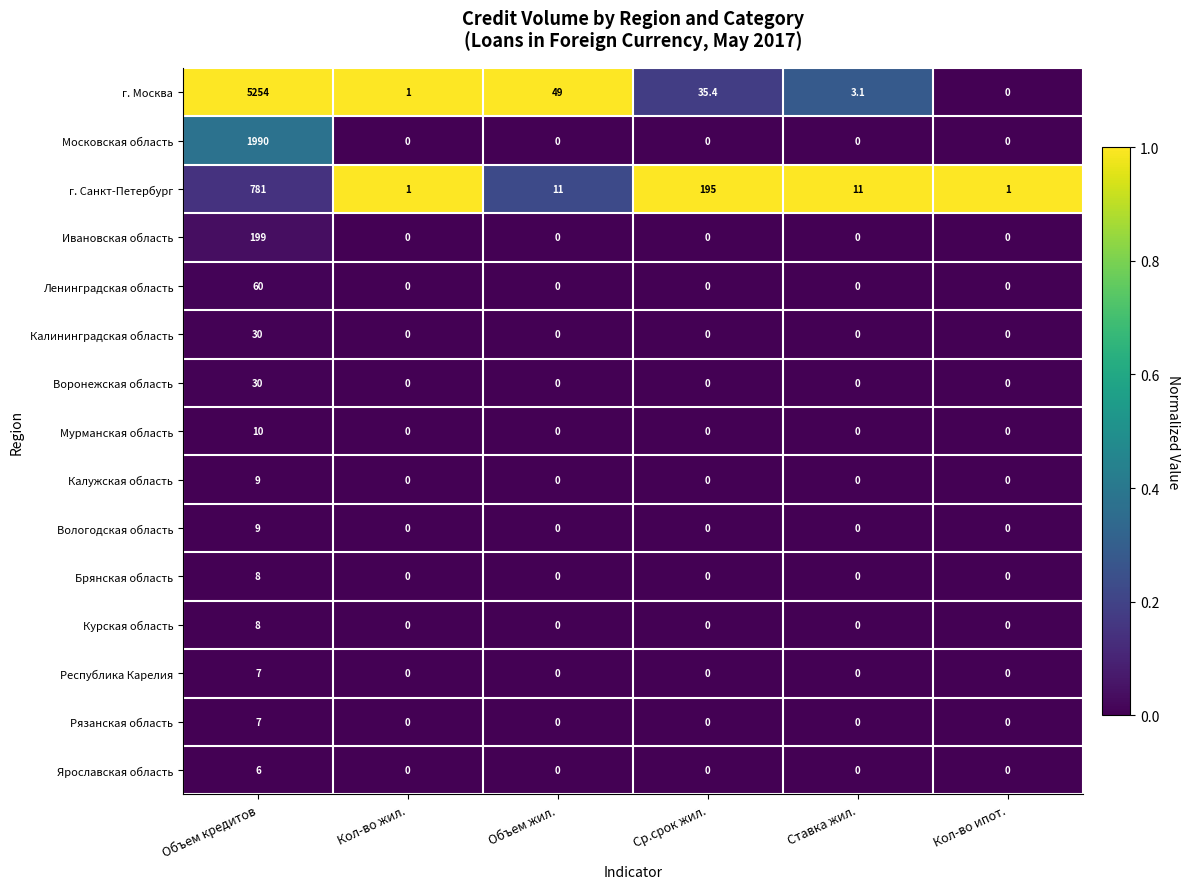

The value of Мурманская область at Кол-во ипот. is 0.0. True or false?

True